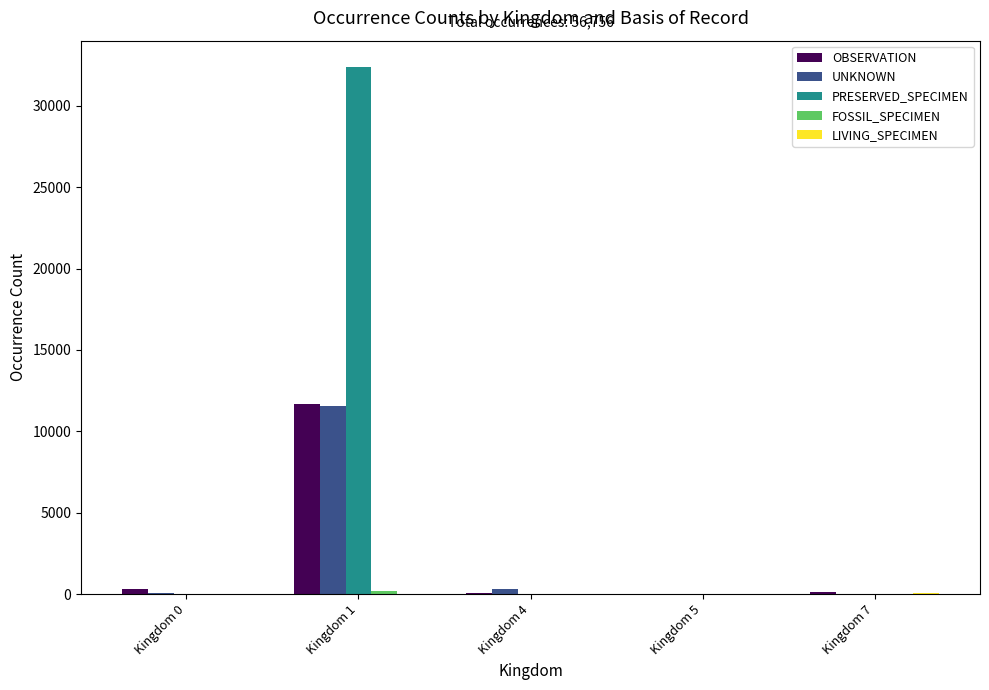

What is the sum of the UNKNOWN values at Kingdom 4 and Kingdom 0?

351